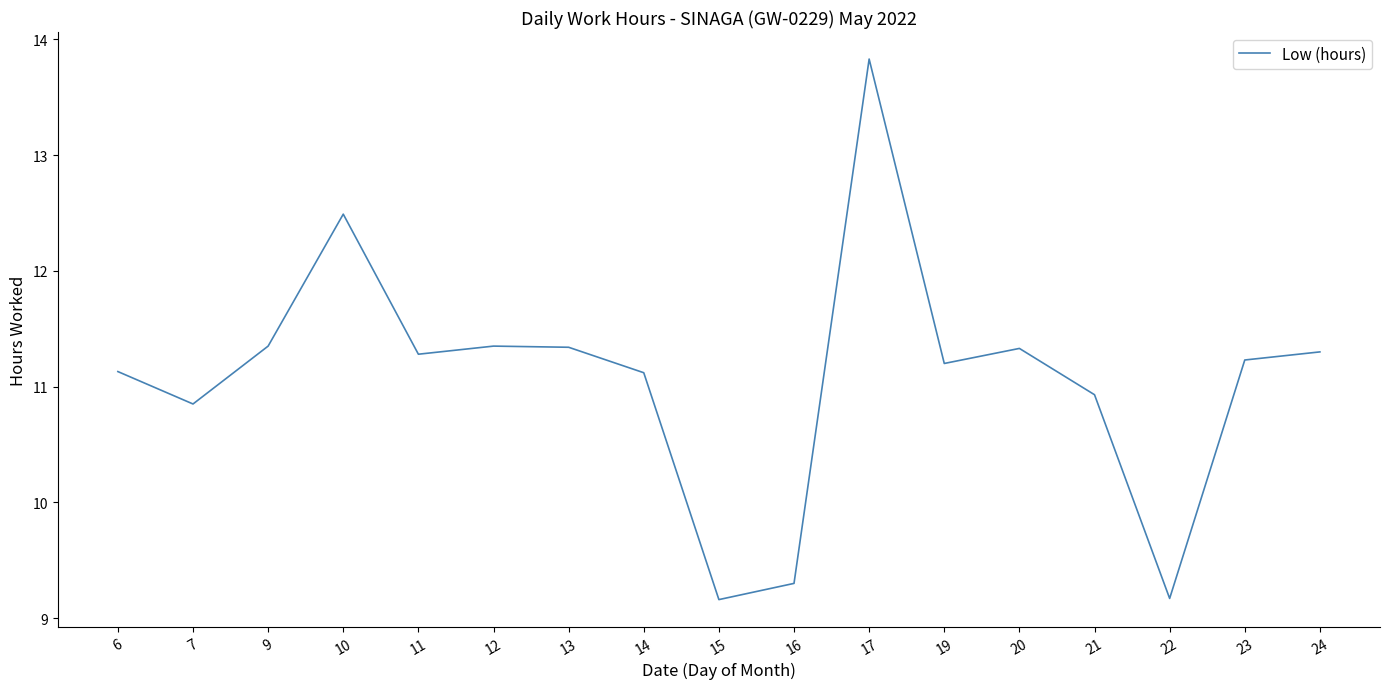

What is the minimum value shown in the chart?

9.2